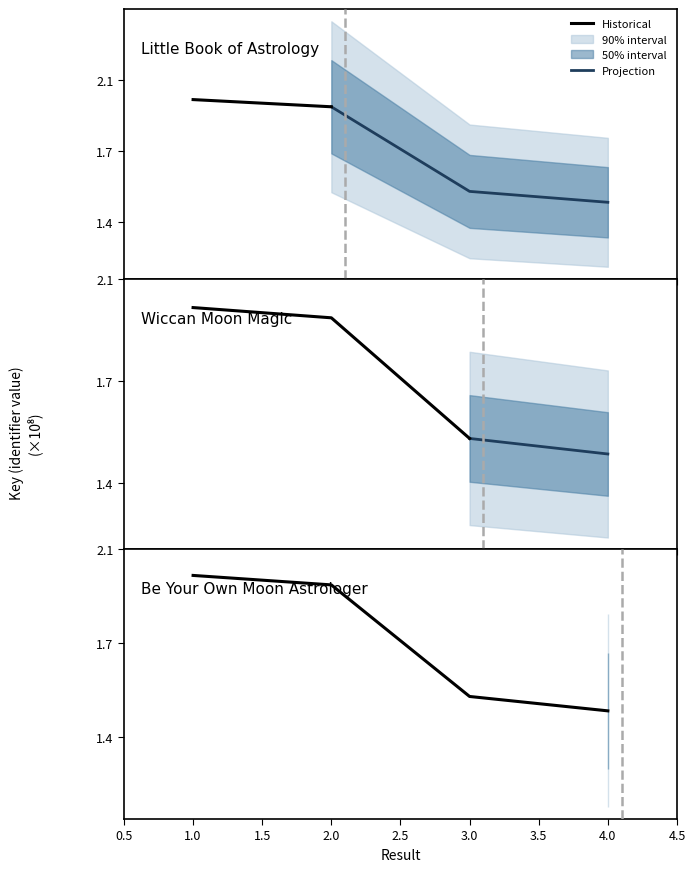

Reading left to right, list all the values displayed in this chart.

1=197640340	2=194052338	3=151786630	4=146338277